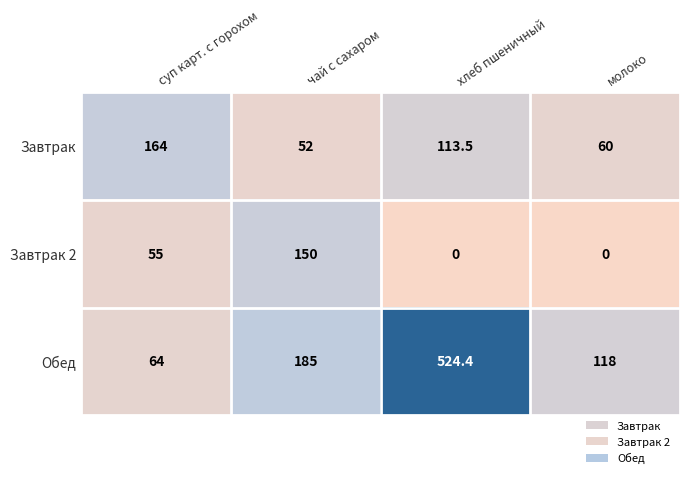

Where is Завтрак nearest to the value 108?

хлеб пшеничный